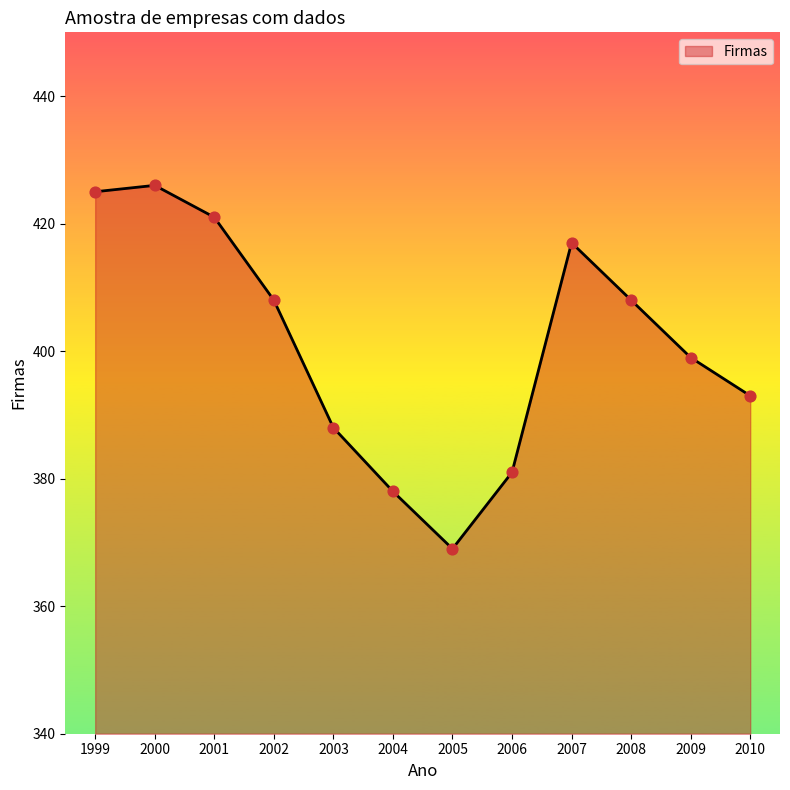

Which has a higher value, 2010 or 2003?

2010